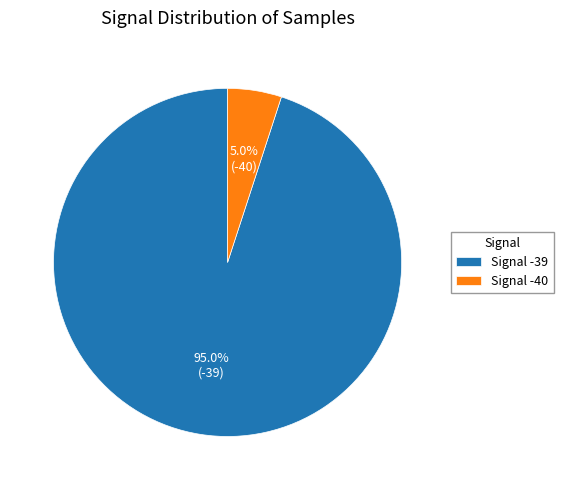

Between Signal -39 and Signal -40, which is larger?

Signal -39